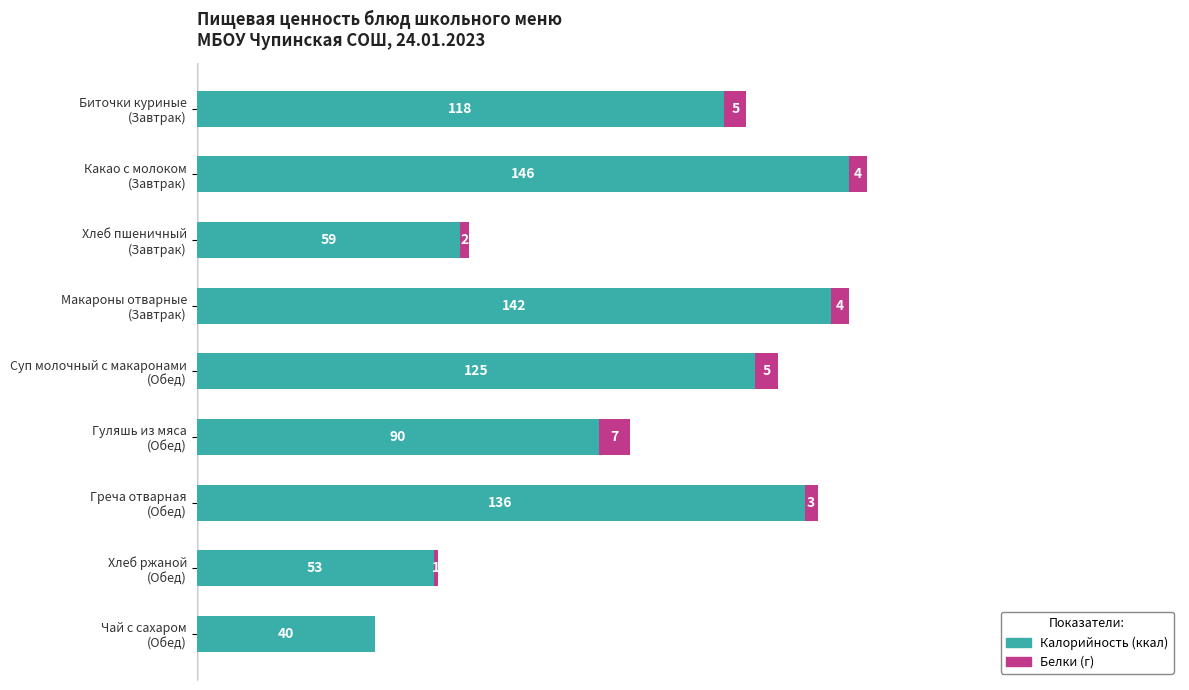

What are all the series names shown in the legend?

Калорийность (ккал), Белки (г)